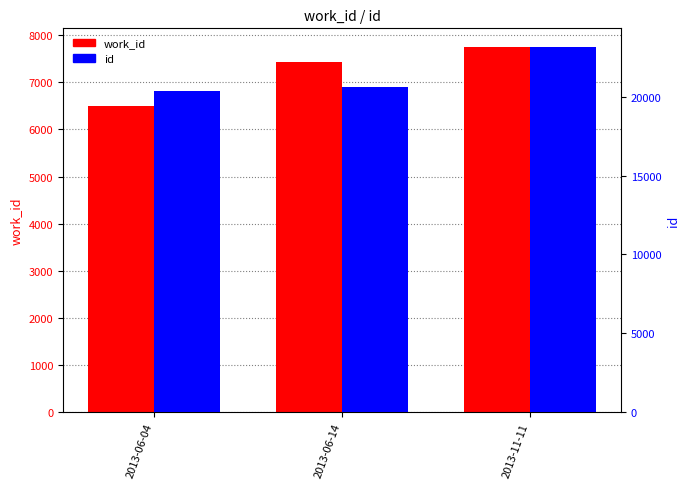

Which category has the highest value in the id series?

2013-11-11